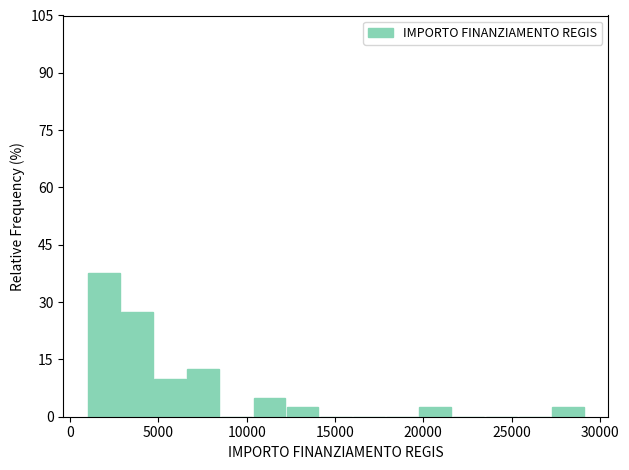

Read against the x-axis, roughly where is the centre of the tallest bar?

2000